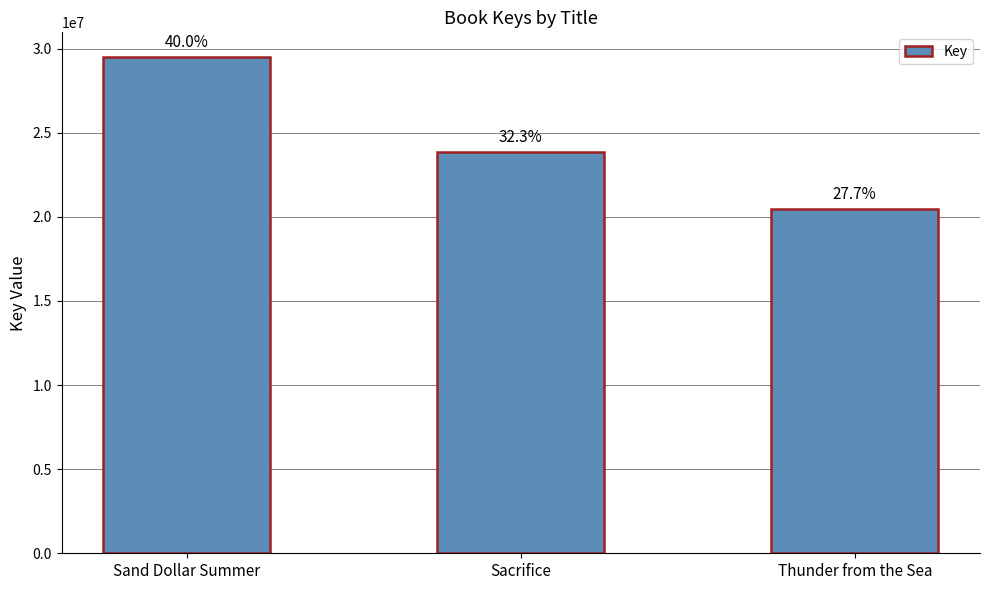

What is the greatest value displayed?

29492217